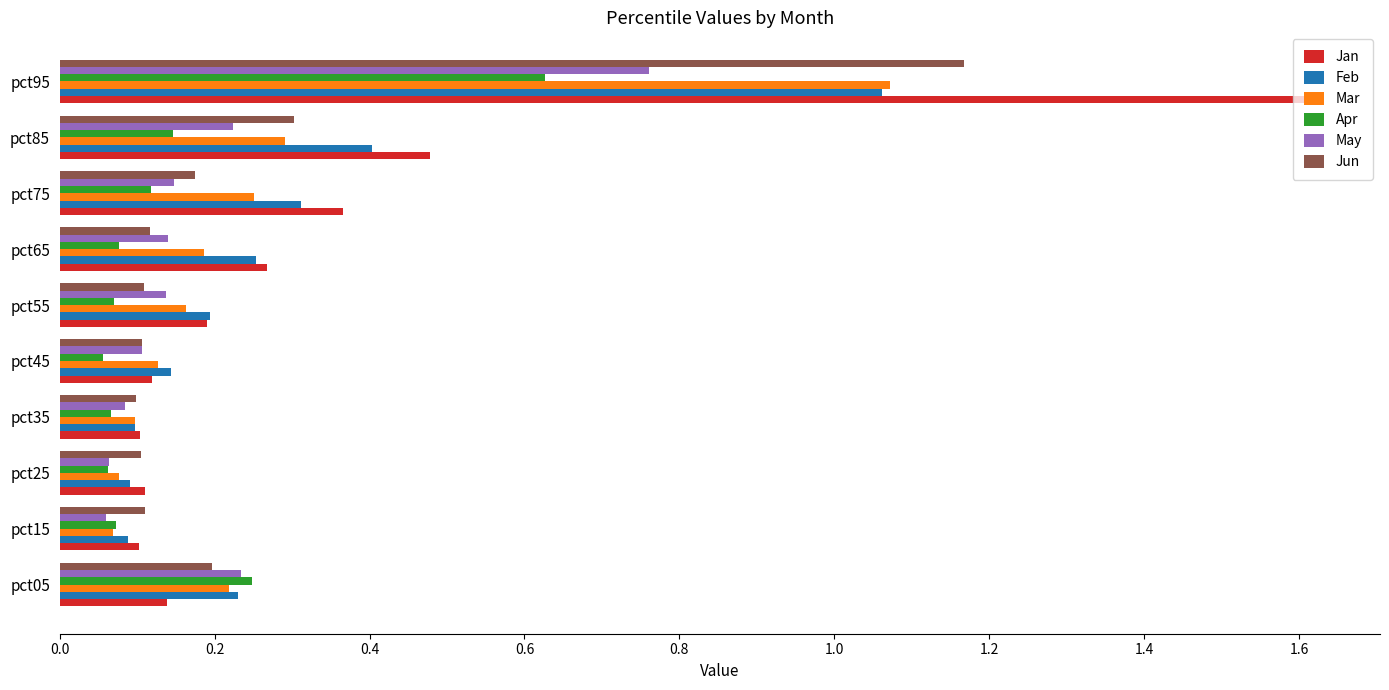

The value of Apr at pct45 is 0.1. True or false?

True